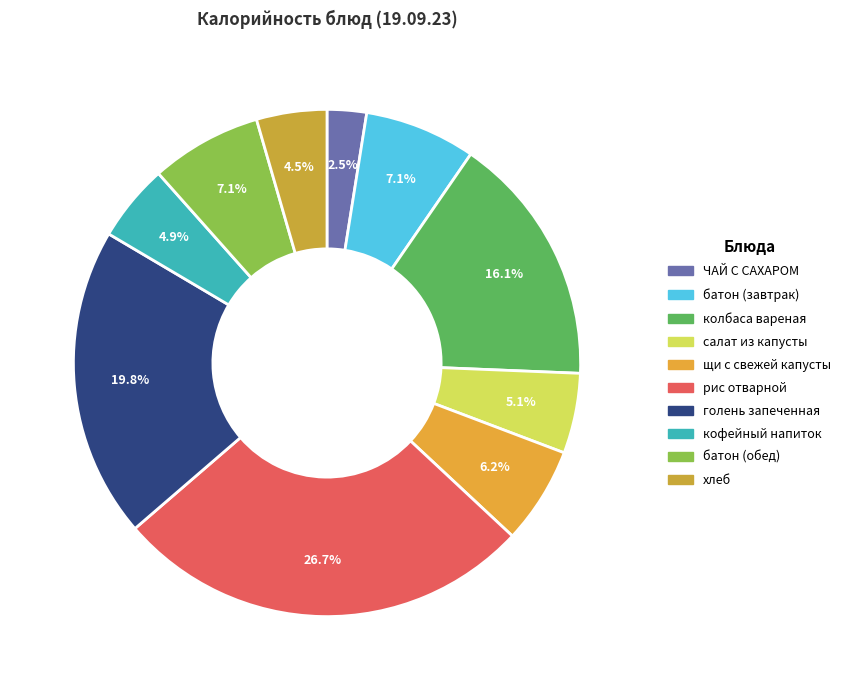

Rank the categories by value from lowest to highest.

ЧАЙ С САХАРОМ, хлеб, кофейный напиток, салат из капусты, щи с свежей капусты, батон (завтрак), батон (обед), колбаса вареная, голень запеченная, рис отварной